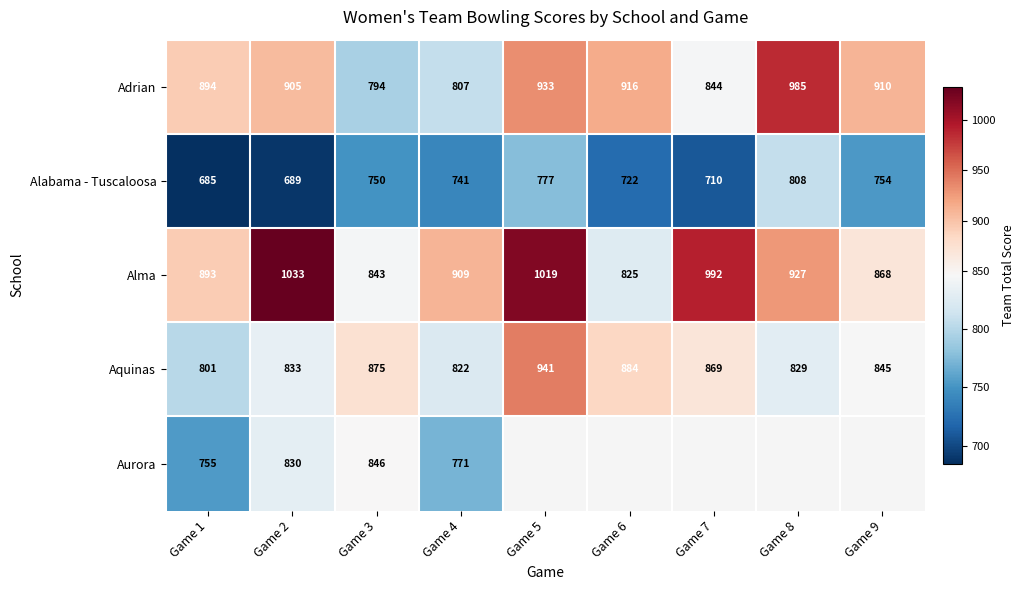

Where does the Alabama - Tuscaloosa series first go above 741?

Game 3